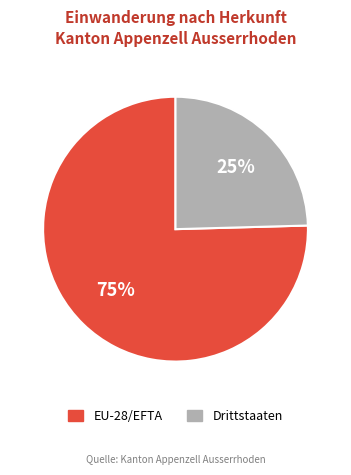

What is the ratio of the value at Drittstaaten to the value at EU-28/EFTA?

0.3